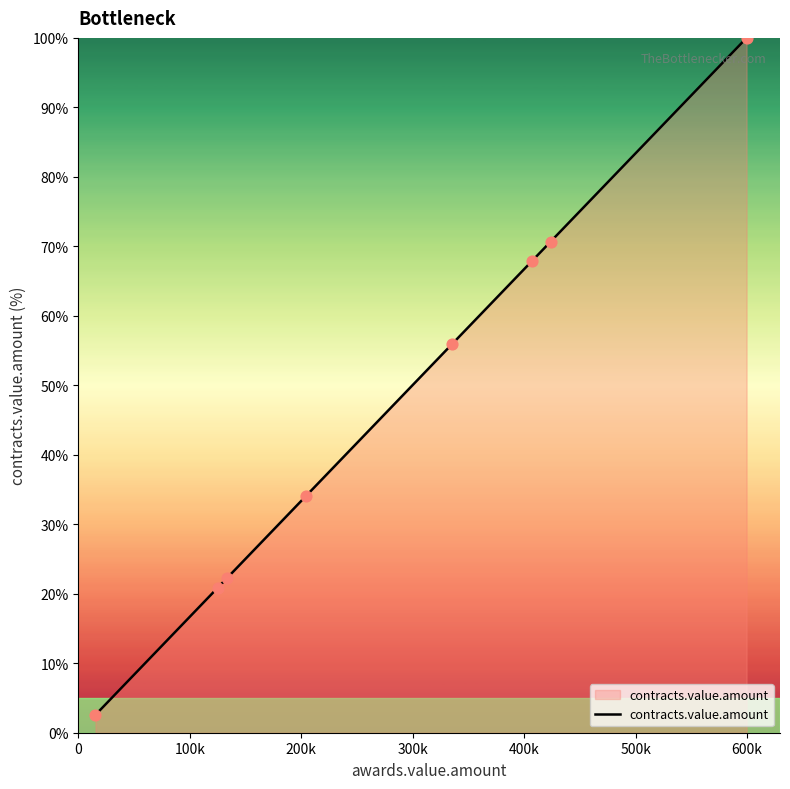

What is the difference between the maximum and minimum values?

97.4